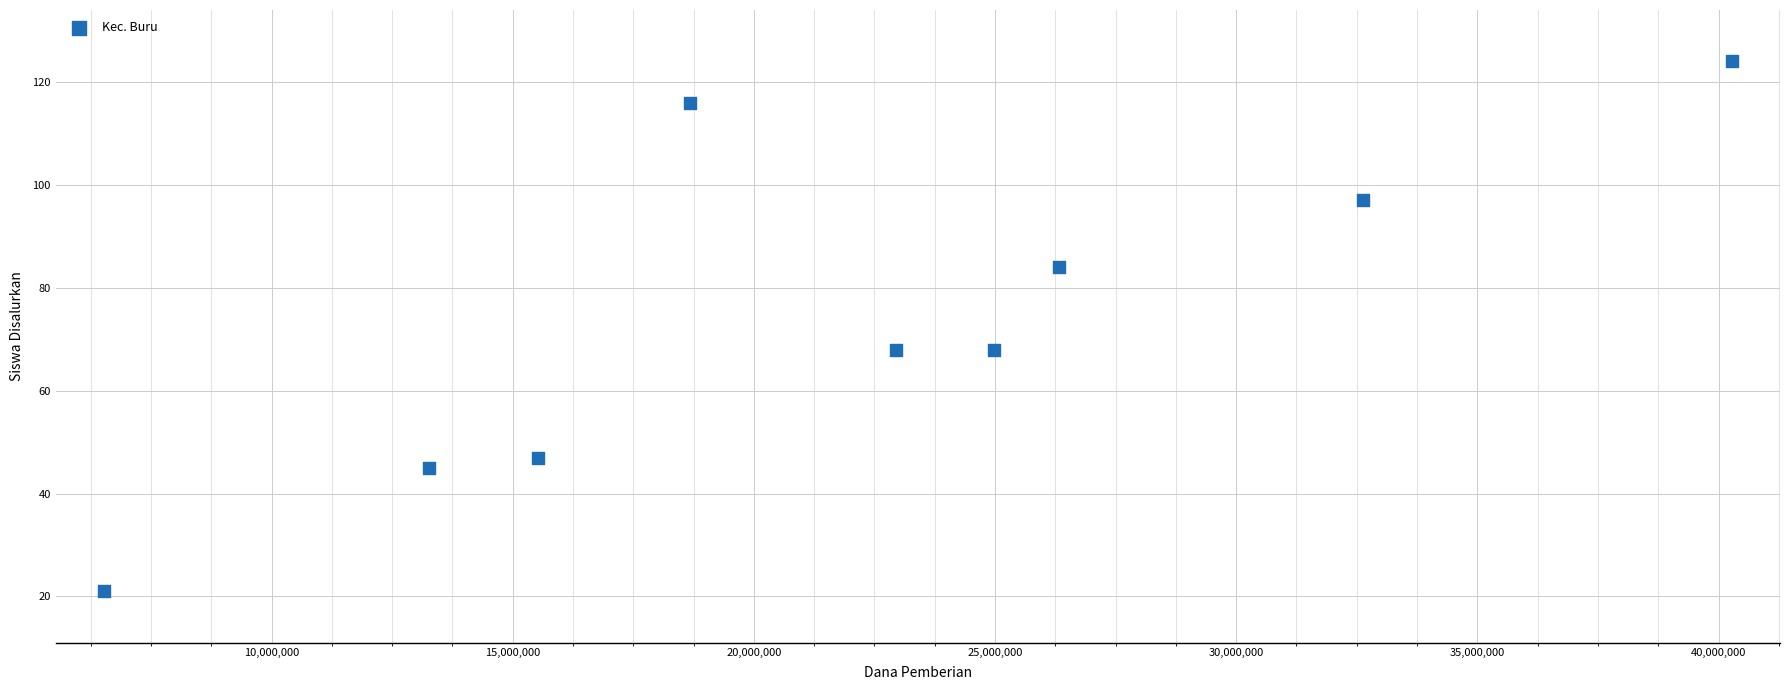

What is the range of Y values (max minus min)?

103